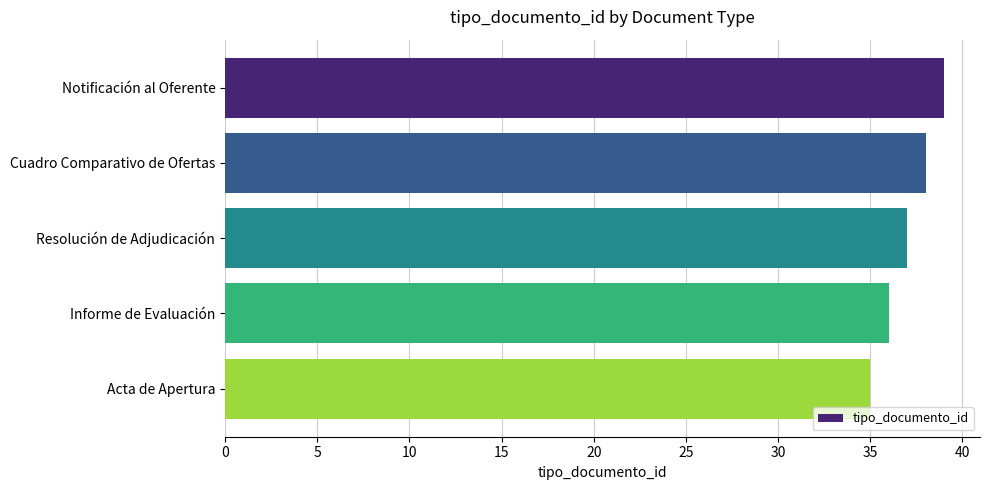

Reading top to bottom, transcribe all the data shown in this chart.

Notificación al Oferente=39	Cuadro Comparativo de Ofertas=38	Resolución de Adjudicación=37	Informe de Evaluación=36	Acta de Apertura=35